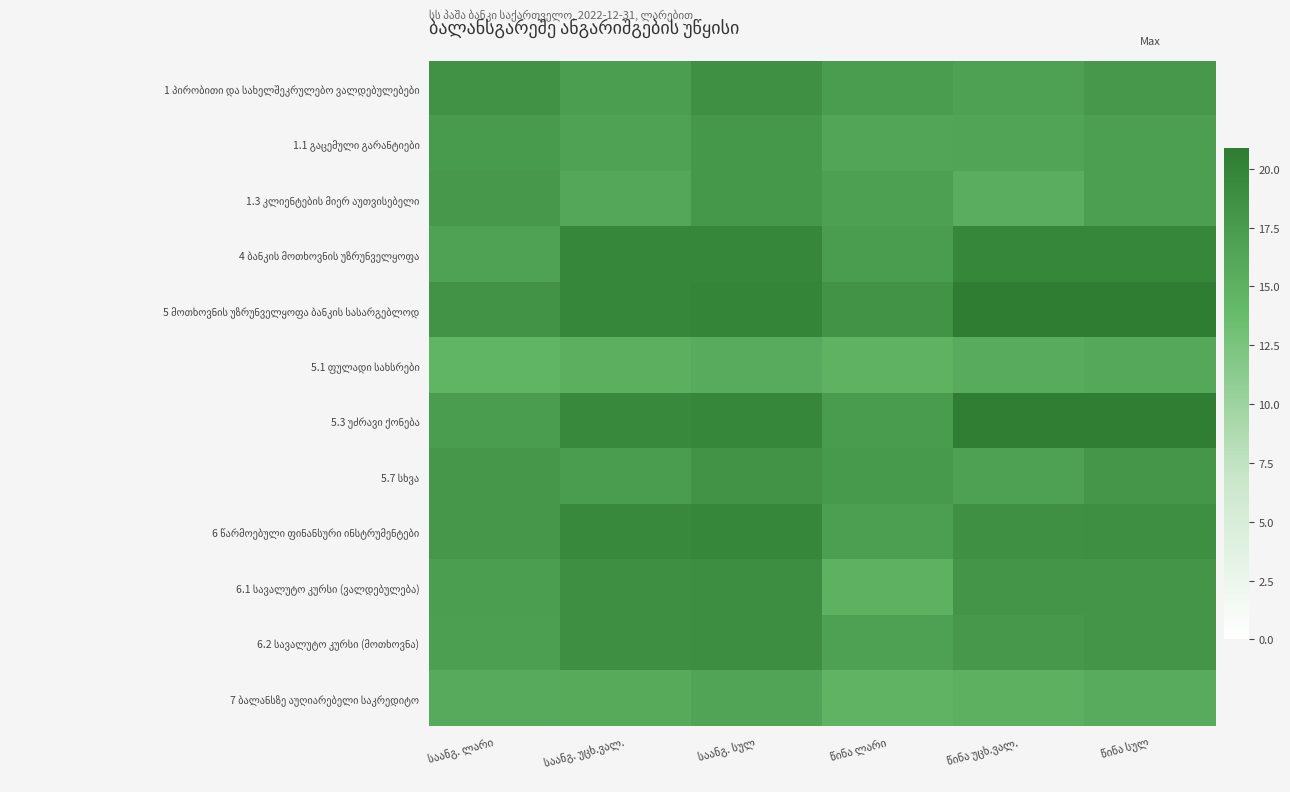

True or false: 6.1 სავალუტო კურსი (ვალდებულება) has a value of 8.2 at საანგ. ლარი.

False